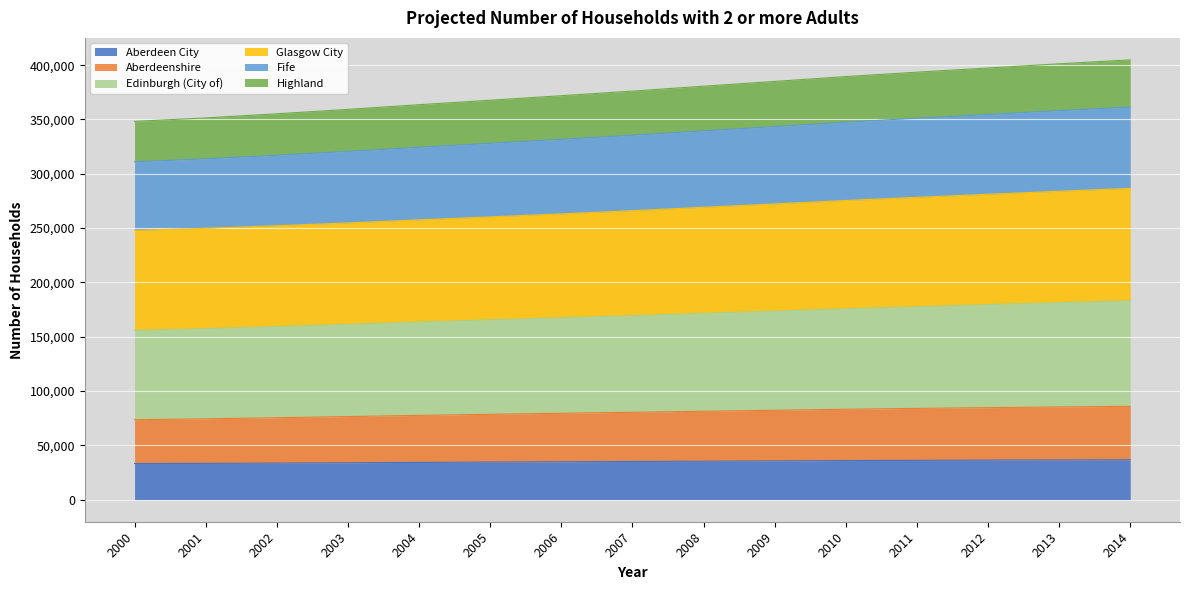

Rank the categories by Edinburgh (City of) value from highest to lowest.

2014, 2013, 2012, 2011, 2010, 2009, 2008, 2007, 2006, 2005, 2004, 2003, 2002, 2001, 2000